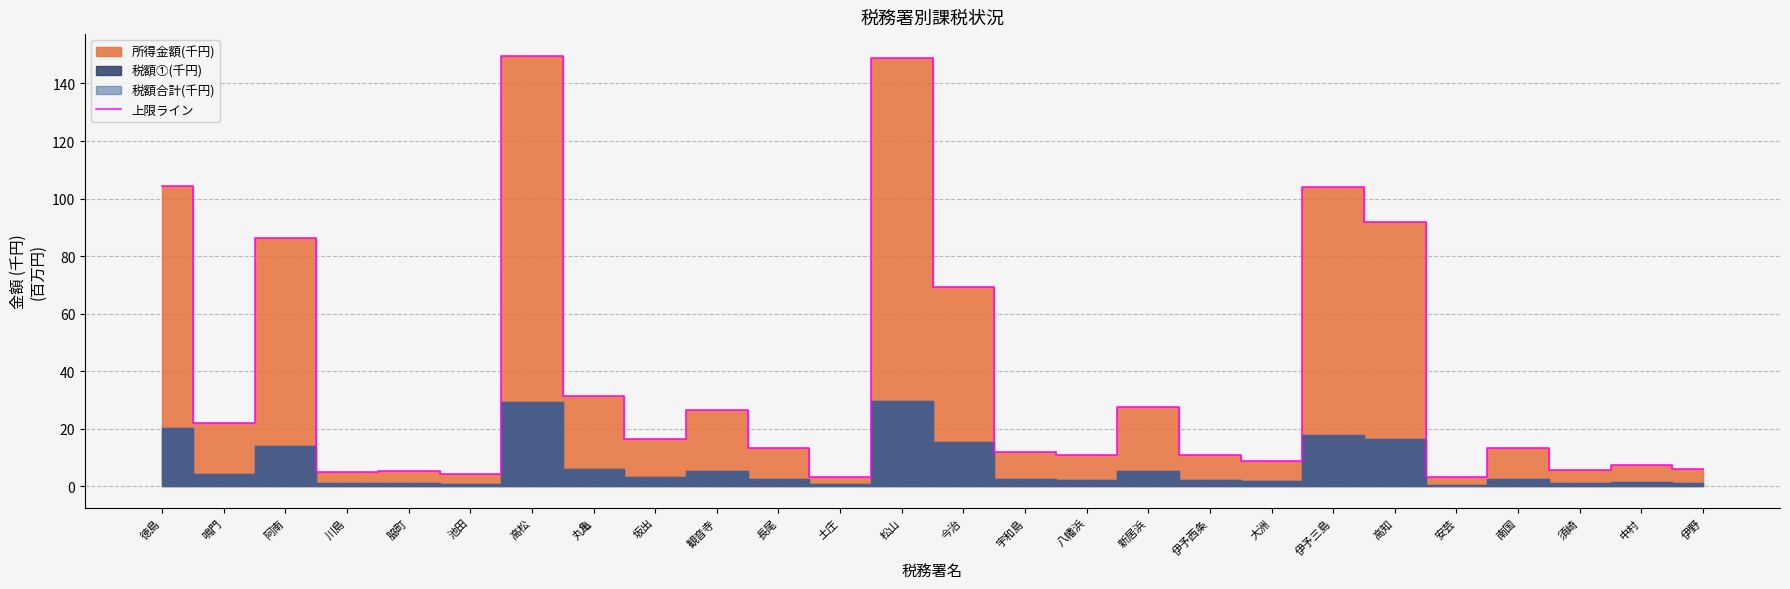

Is it true that the value at 坂出 is 16.2?

True